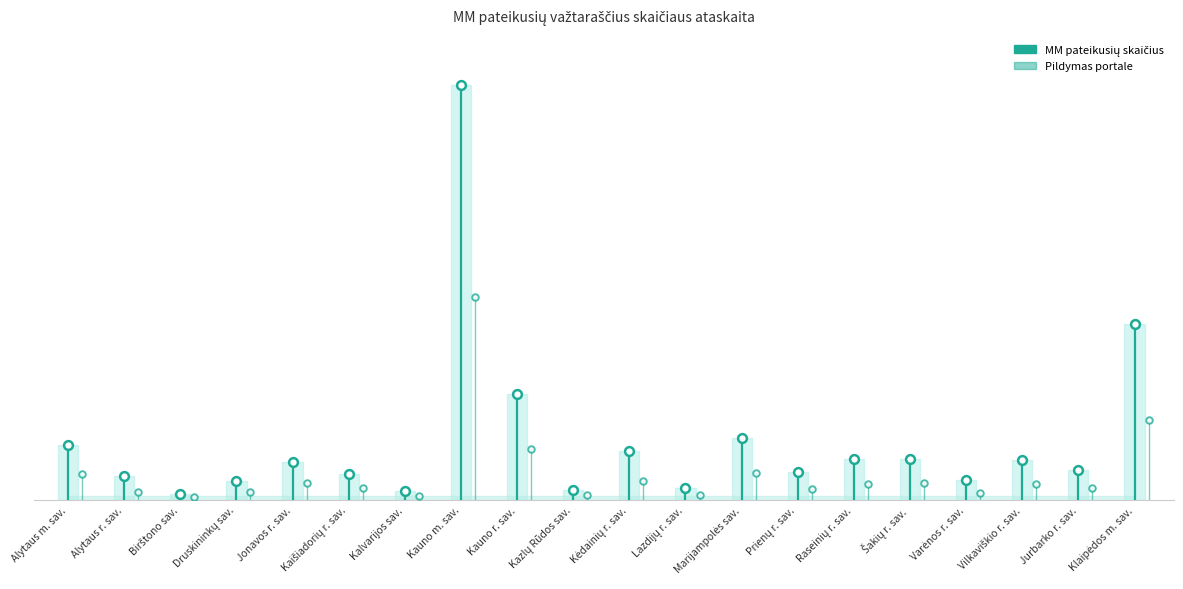

Which series has the largest Y range (max minus min)?

MM pateikusių skaičius